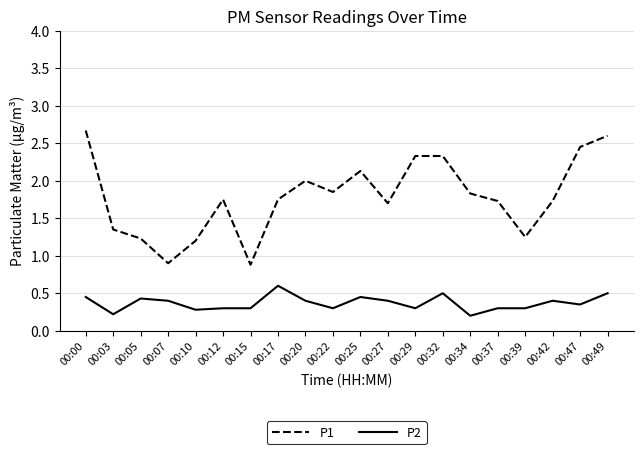

At which category does P1 reach its first local valley?

00:07